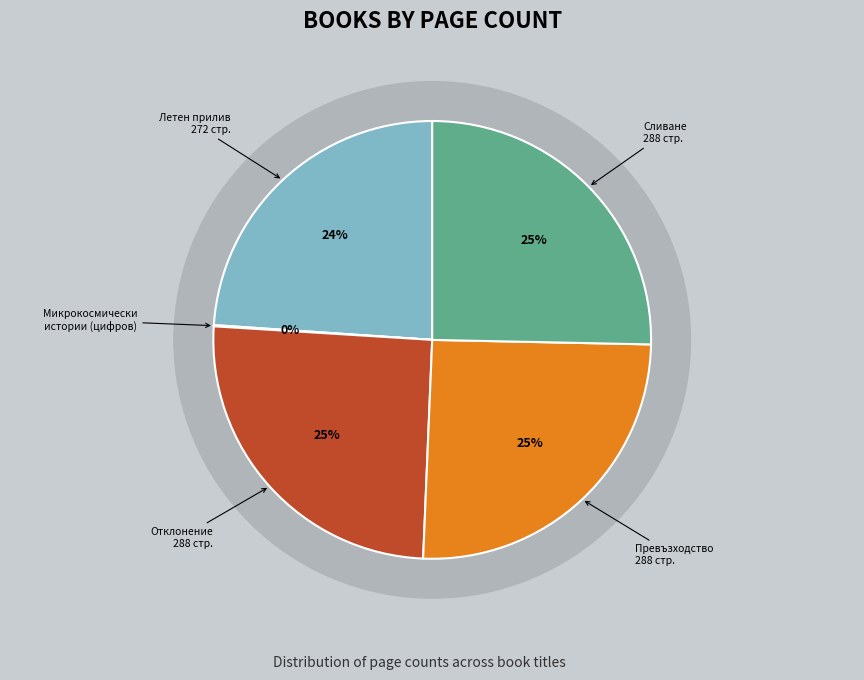

Combined, do Отклонение (769) and Микрокосмически истории (3682) account for over 50%?

No